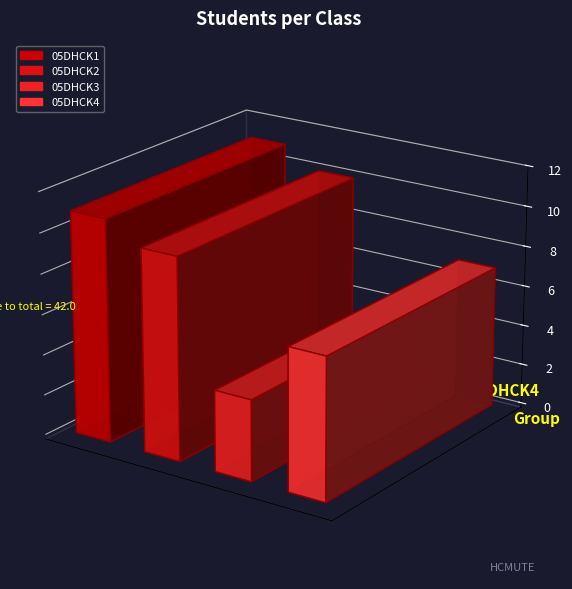

Reading left to right, transcribe all the data shown in this chart.

05DHCK1=11	05DHCK2=10	05DHCK3=4	05DHCK4=7